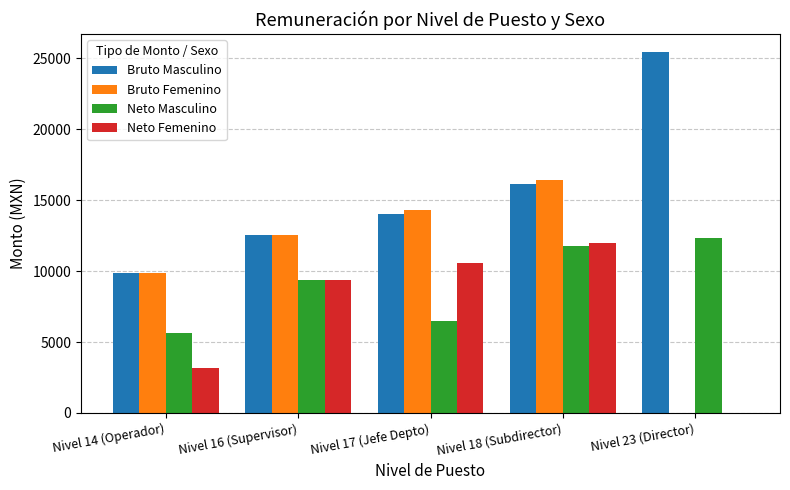

The value of Neto Femenino at Nivel 14 (Operador) is 1375.4. True or false?

False